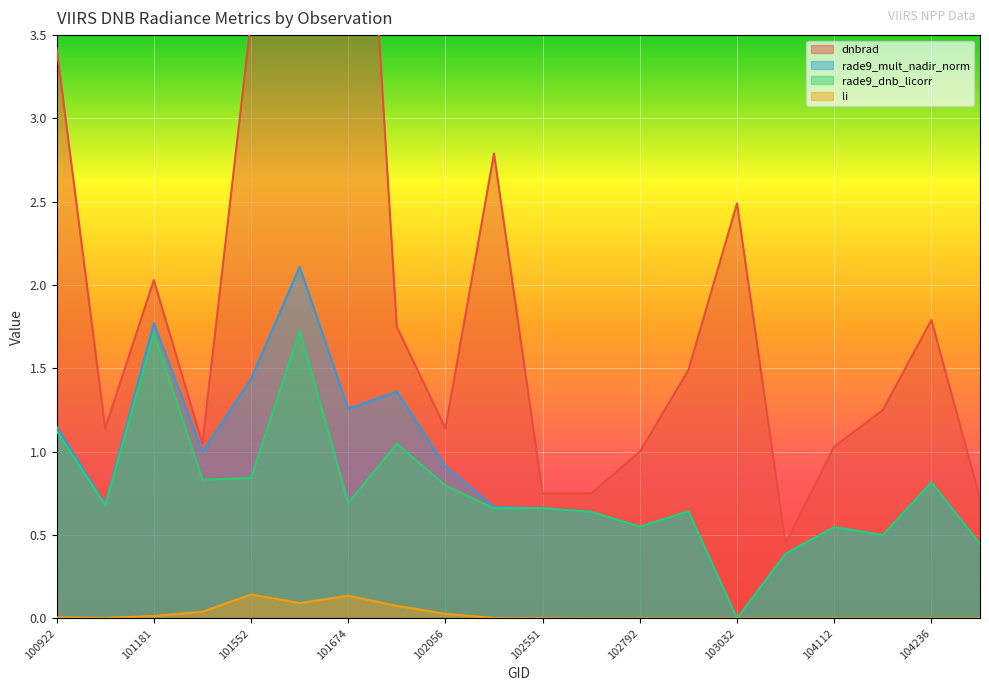

True or false: li and rade9_mult_nadir_norm intersect in this chart.

False